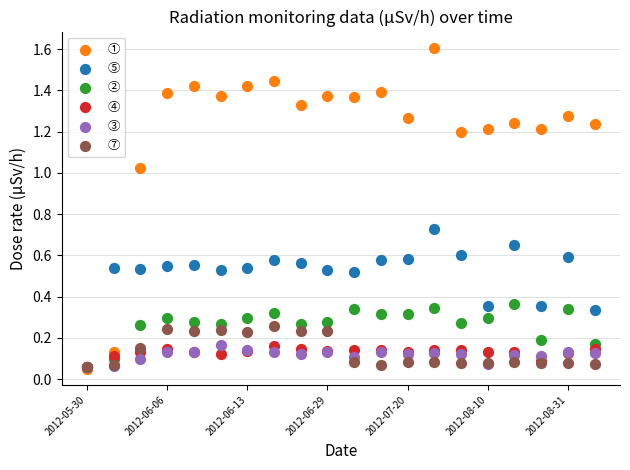

What are all the series names shown in the legend?

①, ⑤, ②, ④, ③, ⑦